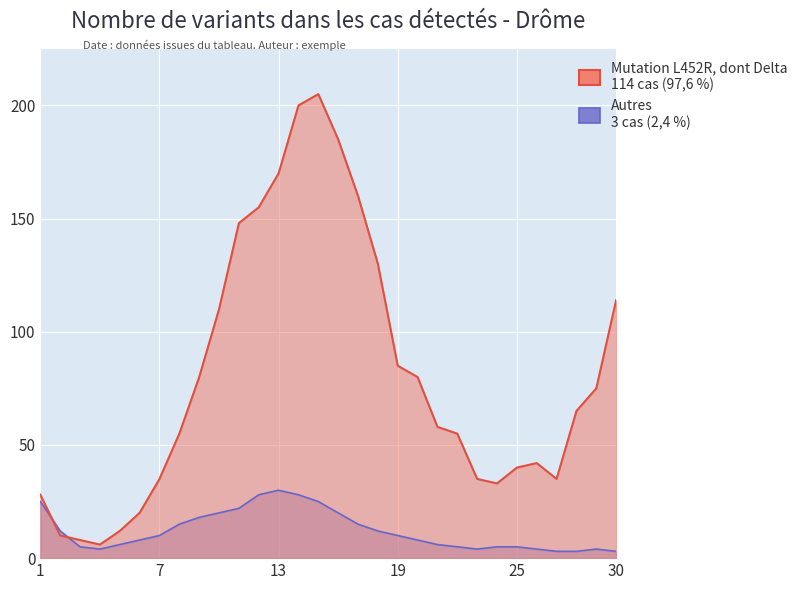

What is the difference between the second highest and minimum values in the Mutation L452R, dont Delta series?

194